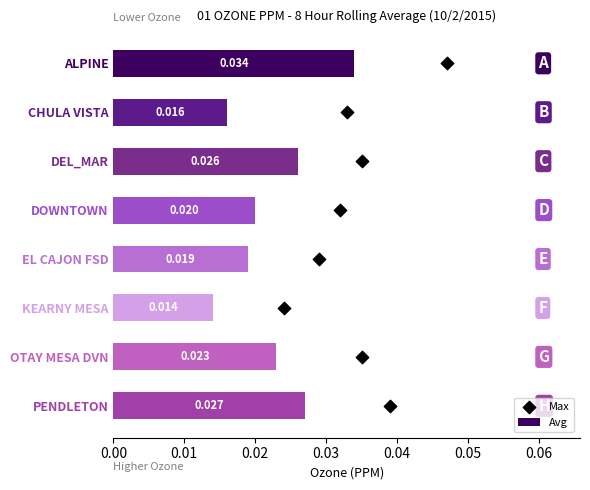

Where is Avg nearest to the value 0?

KEARNY MESA